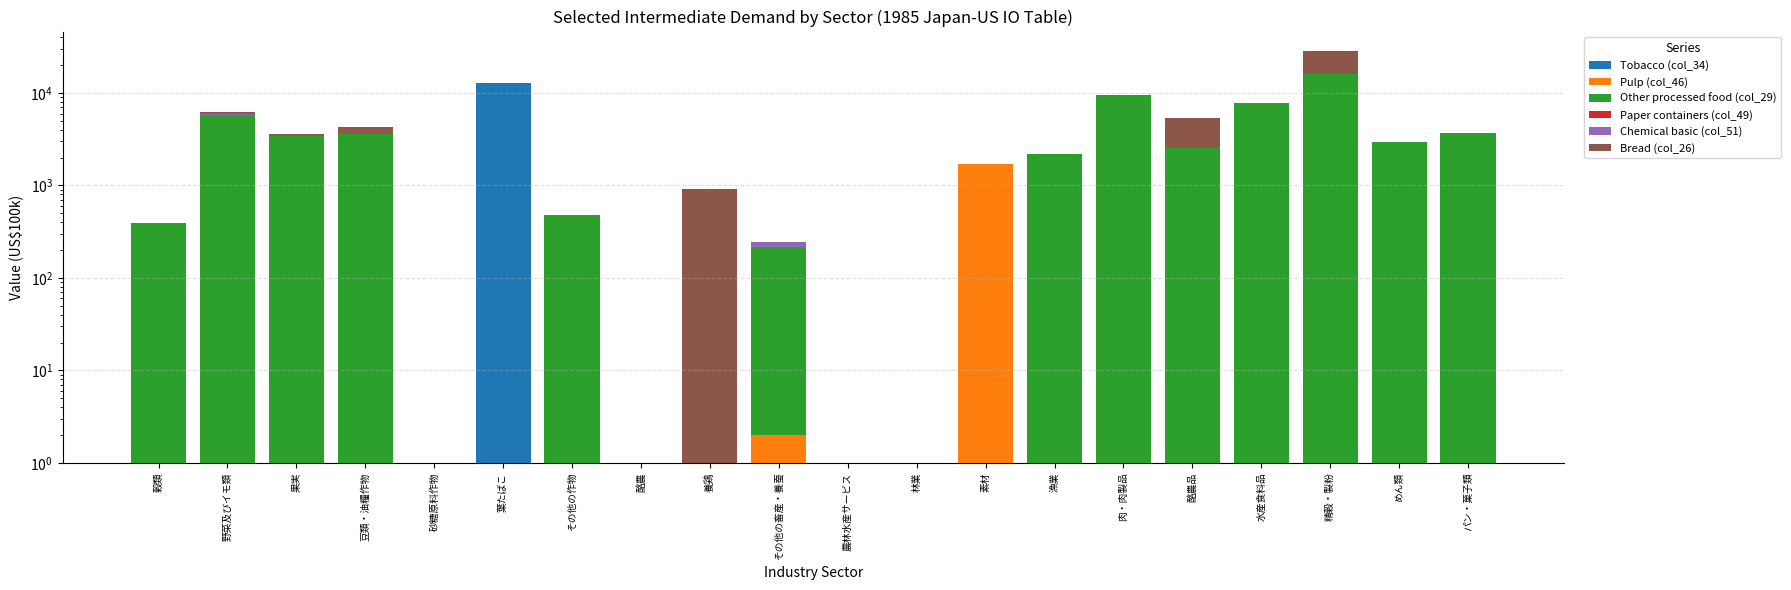

What is the spread (max minus min) of values at その他の畜産・養蚕?

215